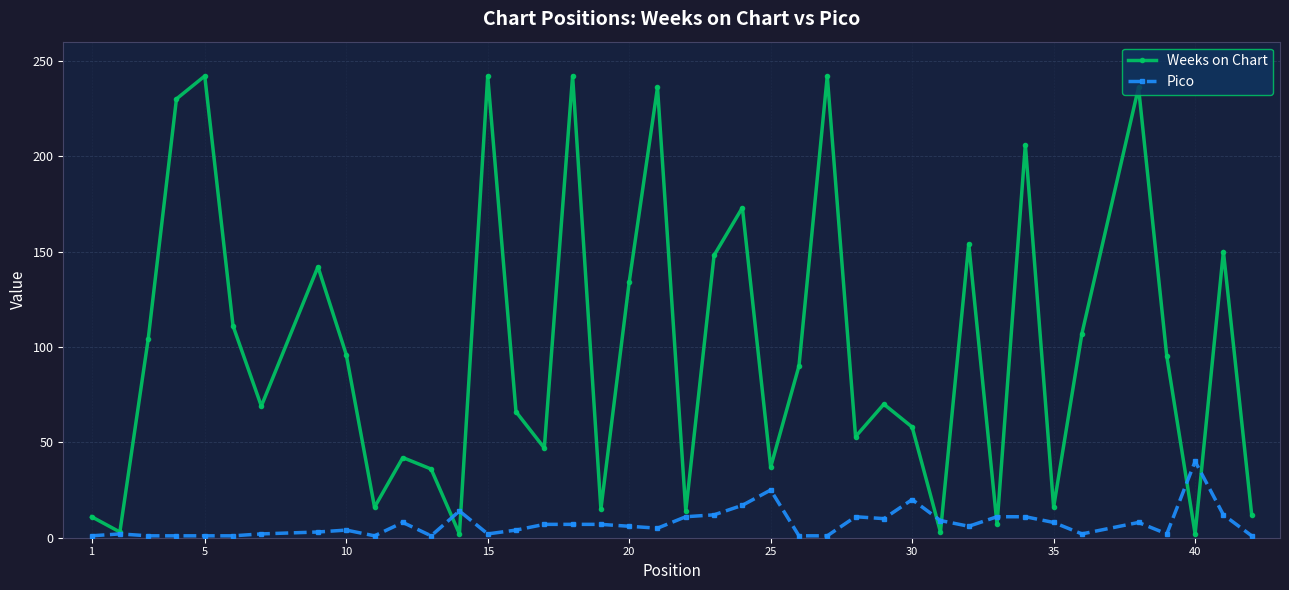

True or false: Weeks on Chart has more than 0 interior local peaks.

True